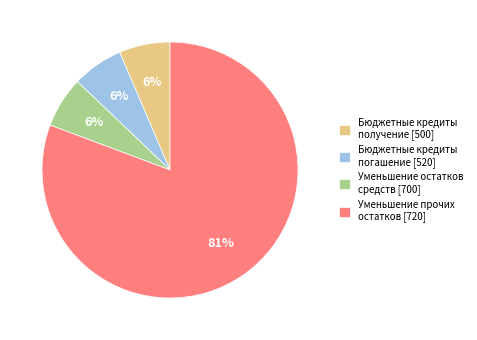

To the nearest percent, what portion does Бюджетные кредиты получение [500] represent?

6%